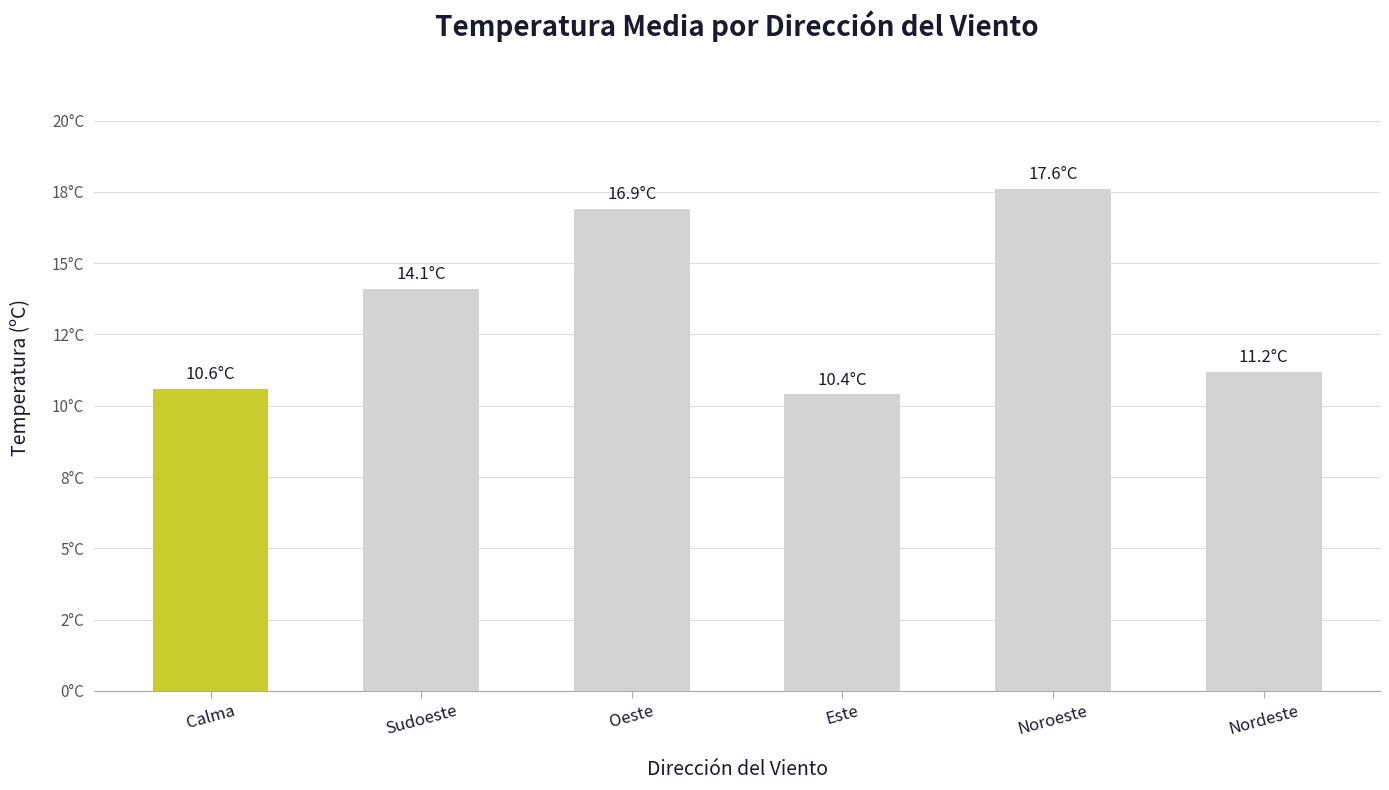

Reading left to right, what are all the values shown in this chart?

10.6	14.1	16.9	10.4	17.6	11.2